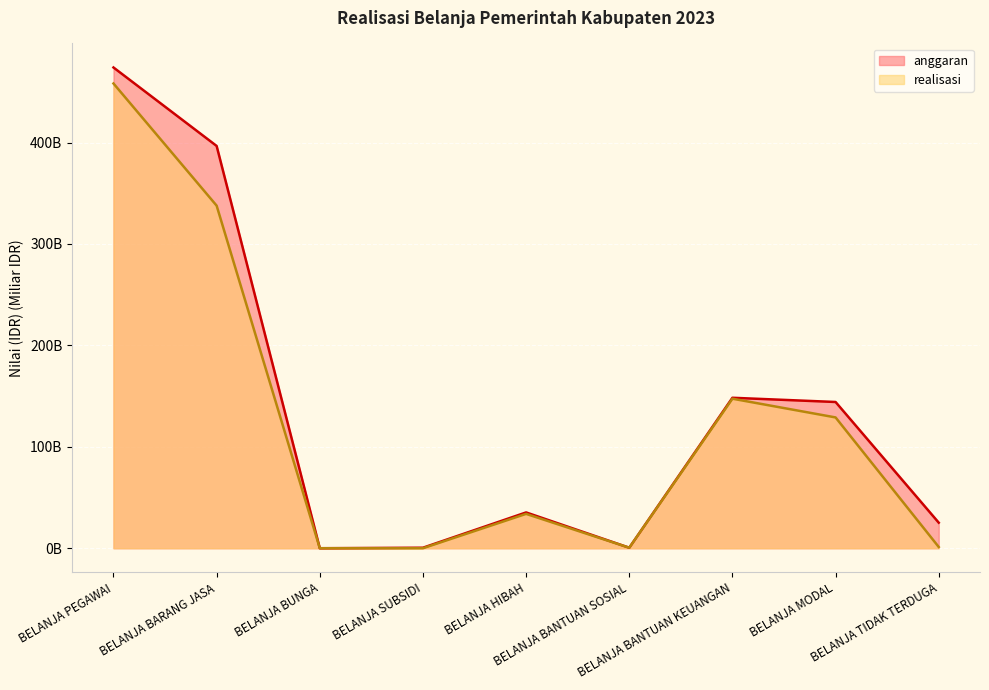

At which label does anggaran reach its minimum?

BELANJA BUNGA